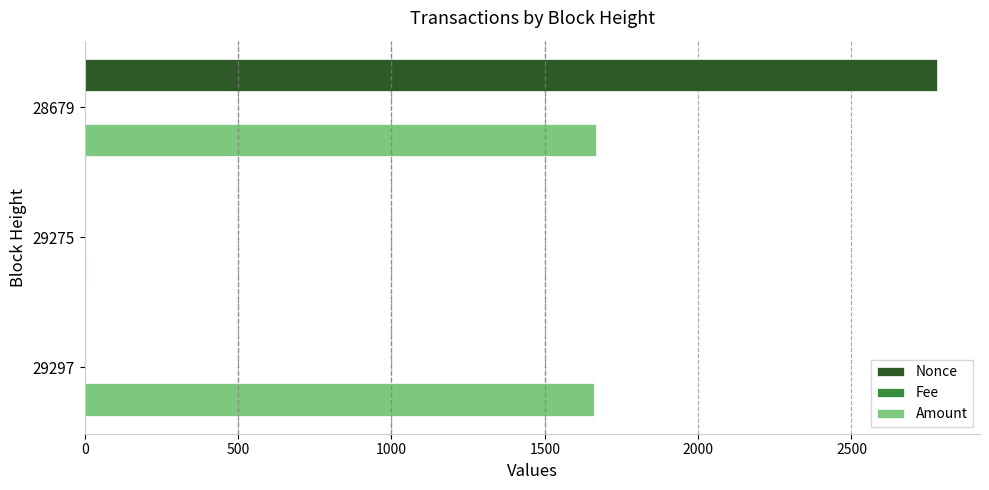

Is it true that Amount equals 2248.9 at 29297?

False